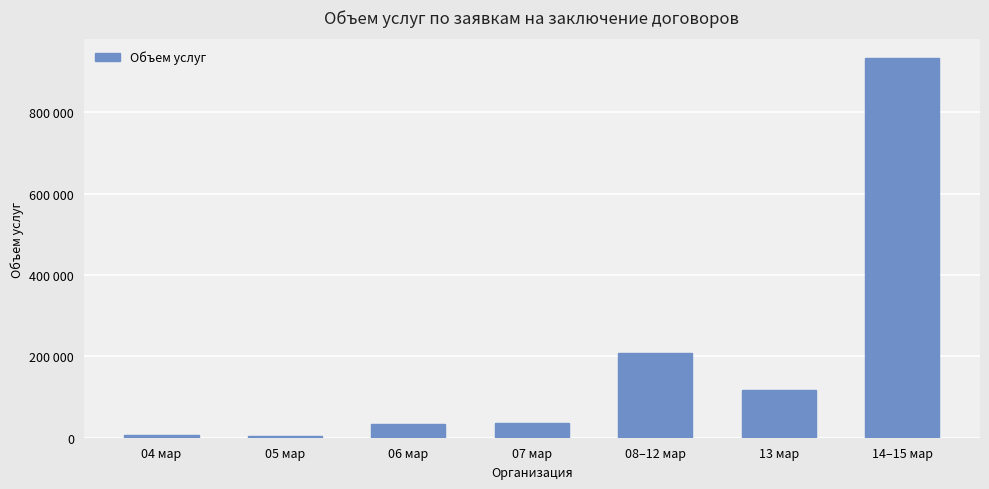

What is the sum of the values at 13 мар and 04 мар?

124397.4